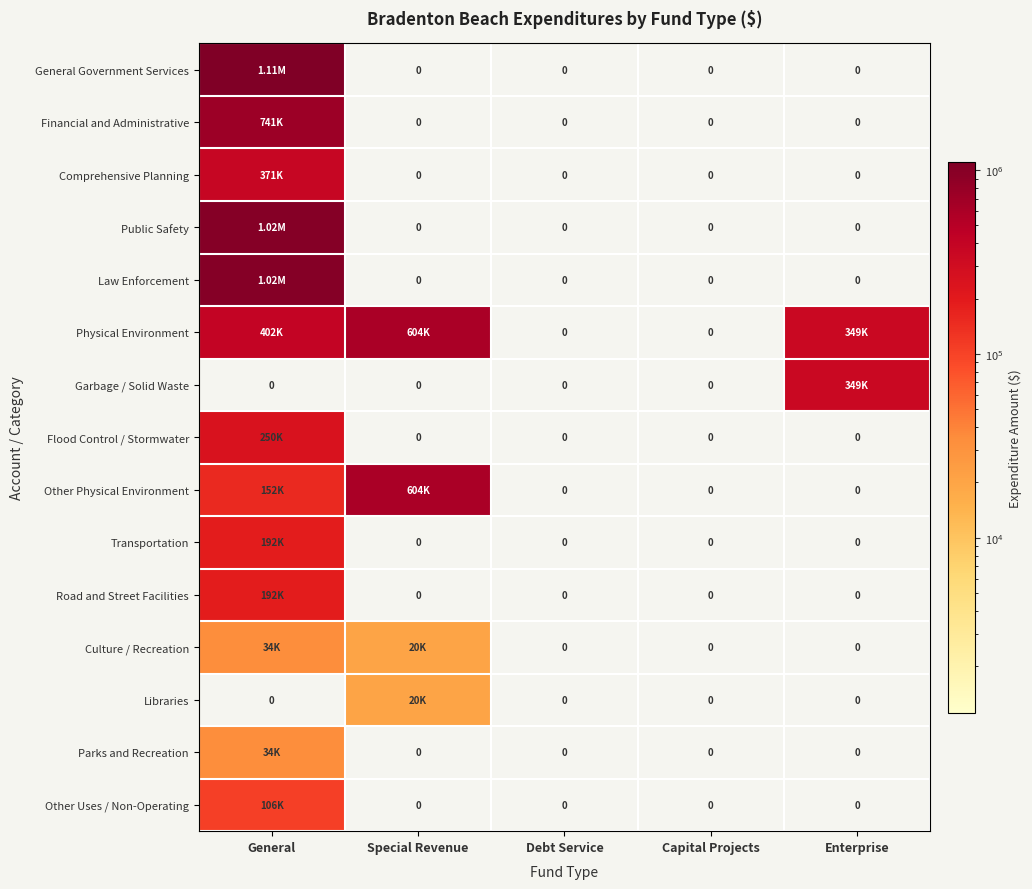

Between General and Enterprise, which is larger?

General